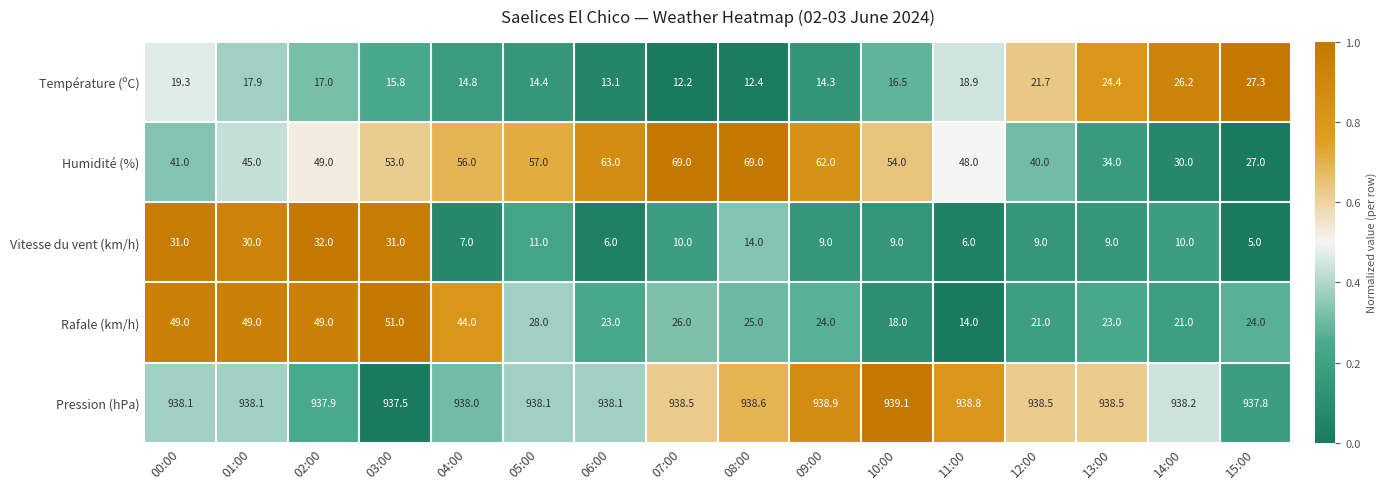

Which series has the largest total across all categories?

Pression (hPa)